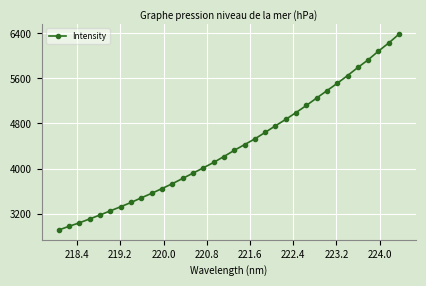

What is the greatest value displayed?

6388.3